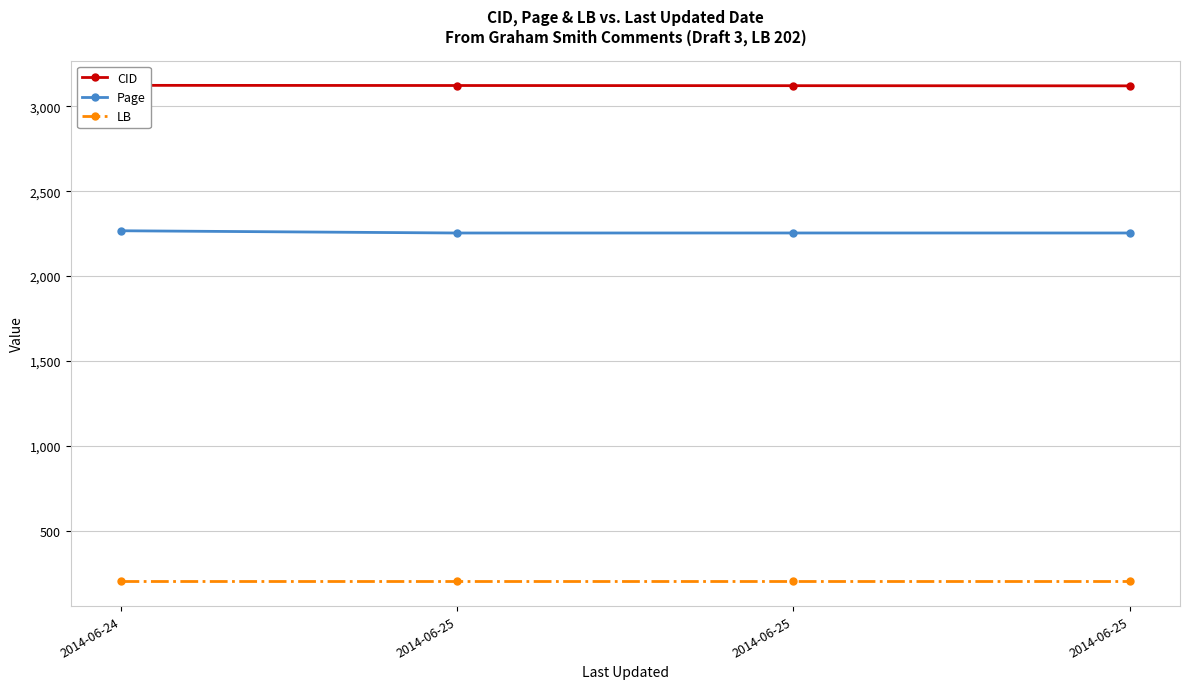

Which has a higher value, 2014-06-24 or 2014-06-25?

2014-06-24